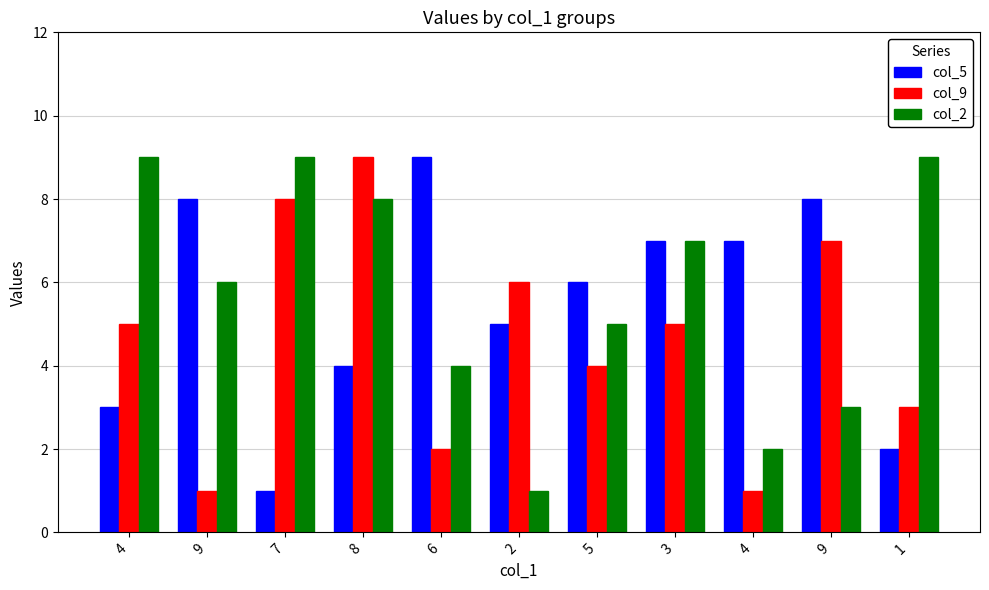

Reading right to left, list all the values displayed in this chart.

col_5: 2	8	7	7	6	5	9	4	1	8	3
col_9: 3	7	1	5	4	6	2	9	8	1	5
col_2: 9	3	2	7	5	1	4	8	9	6	9